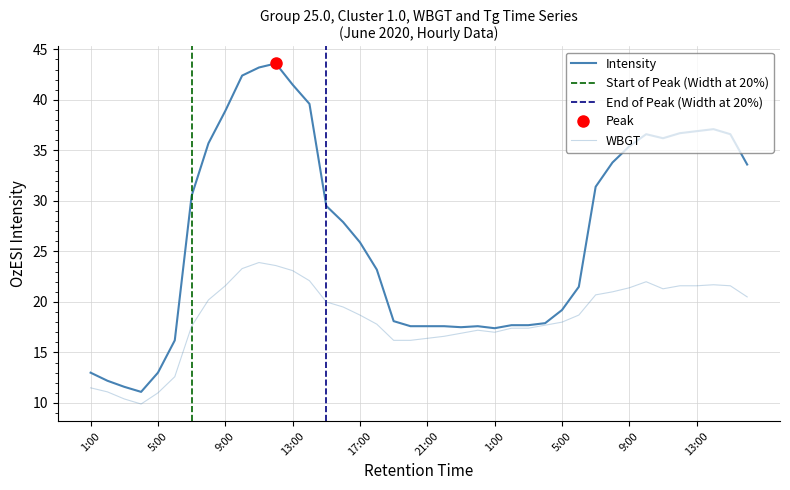

What is the label of the 5th point from the right?

12:00